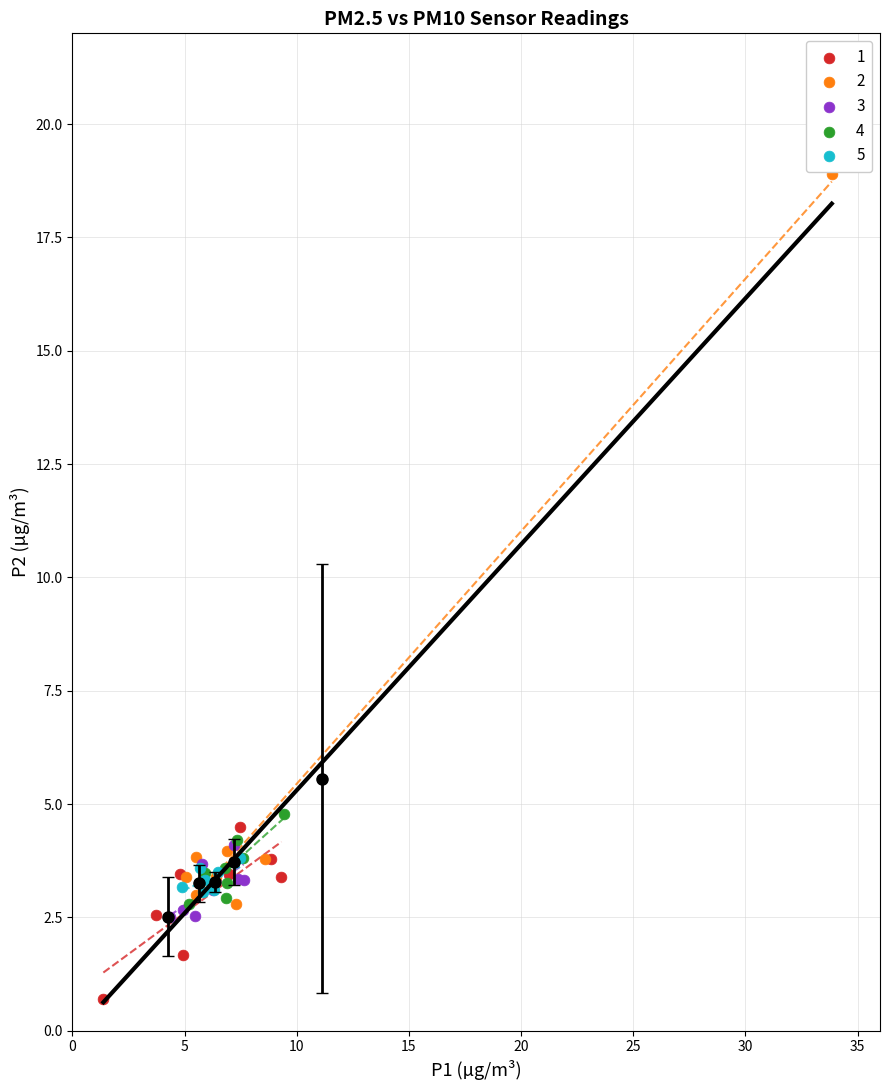

Which series has the widest spread of Y values?

2